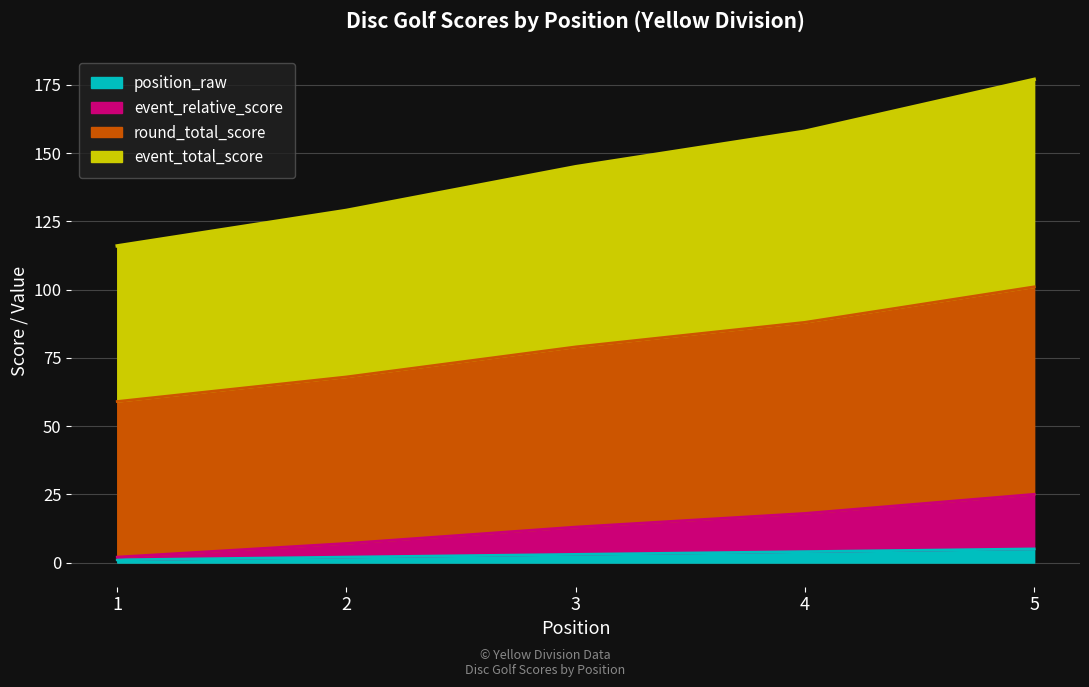

True or false: event_relative_score and event_total_score cross at least once.

False